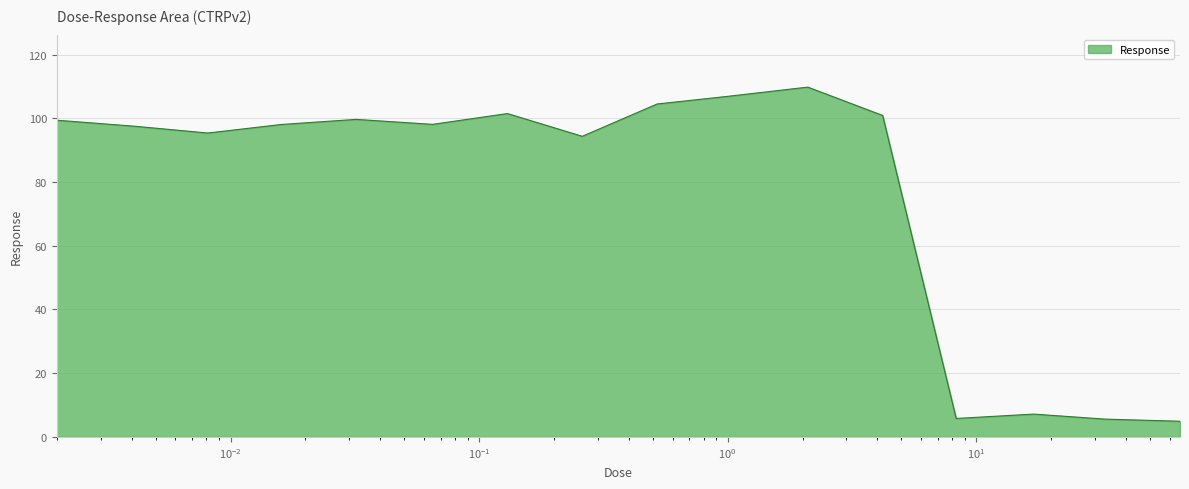

What is the greatest value displayed?

109.8